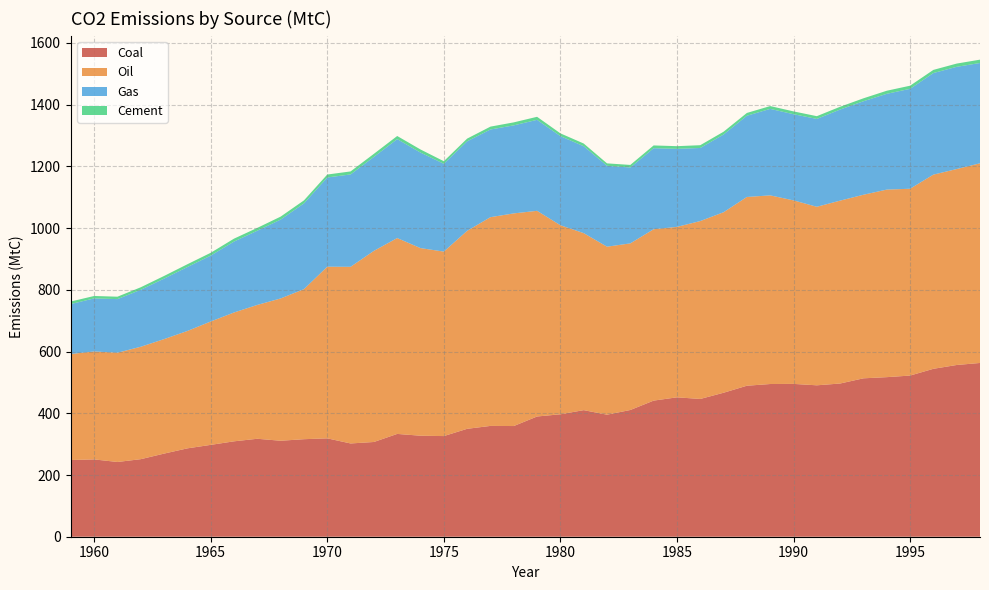

Reading left to right, extract all data points from this chart.

Coal: 1959=248.6	1960=250.5	1961=242.2	1962=251.3	1963=269.4	1964=286.3	1965=297.7	1966=309.1	1967=317.4	1968=311.0	1969=316.0	1970=318.8	1971=302.2	1972=307.0	1973=333.1	1974=327.3	1975=326.2	1976=349.7	1977=359.1	1978=358.7	1979=389.6	1980=396.8	1981=410.2	1982=395.5	1983=410.7	1984=441.1	1985=451.7	1986=446.4	1987=466.6	1988=489.3	1989=494.9	1990=495.2	1991=490.6	1992=496.5	1993=513.3	1994=517.1	1995=522.2	1996=544.1	1997=556.5	1998=563.1
Oil: 1959=343.5	1960=349.8	1961=354.1	1962=364.3	1963=371.0	1964=380.4	1965=399.8	1966=417.5	1967=433.7	1968=461.1	1969=486.3	1970=556.2	1971=572.4	1972=619.3	1973=634.7	1974=607.9	1975=597.8	1976=641.5	1977=676.4	1978=689.1	1979=666.5	1980=612.6	1981=573.6	1982=544.3	1983=539.9	1984=555.3	1985=552.4	1986=576.5	1987=584.9	1988=611.7	1989=611.3	1990=594.7	1991=578.6	1992=592.6	1993=594.9	1994=607.8	1995=605.4	1996=629.3	1997=634.9	1998=647.0
Gas: 1959=161.9	1960=171.9	1961=173.7	1962=184.6	1963=196.1	1964=207.2	1965=213.6	1966=229.9	1967=240.5	1968=255.6	1969=277.9	1970=289.1	1971=299.4	1972=304.5	1973=320.6	1974=309.6	1975=284.5	1976=290.1	1977=284.1	1978=285.3	1979=294.9	1980=288.8	1981=281.7	1982=262.3	1983=245.9	1984=262.6	1985=252.9	1986=236.9	1987=251.9	1988=263.2	1989=280.3	1990=279.2	1991=284.7	1992=295.2	1993=303.0	1994=310.4	1995=323.8	1996=329.2	1997=331.3	1998=325.1
Cement: 1959=8.3	1960=7.9	1961=7.8	1962=8.2	1963=8.6	1964=9.0	1965=9.1	1966=9.4	1967=9.2	1968=9.6	1969=9.7	1970=9.5	1971=9.7	1972=10.0	1973=10.1	1974=10.0	1975=8.3	1976=8.8	1977=9.3	1978=9.7	1979=9.8	1980=9.0	1981=8.7	1982=7.8	1983=8.3	1984=9.0	1985=8.7	1986=9.0	1987=9.0	1988=9.1	1989=9.1	1990=9.1	1991=8.9	1992=9.0	1993=9.5	1994=9.9	1995=10.1	1996=10.2	1997=10.5	1998=10.8